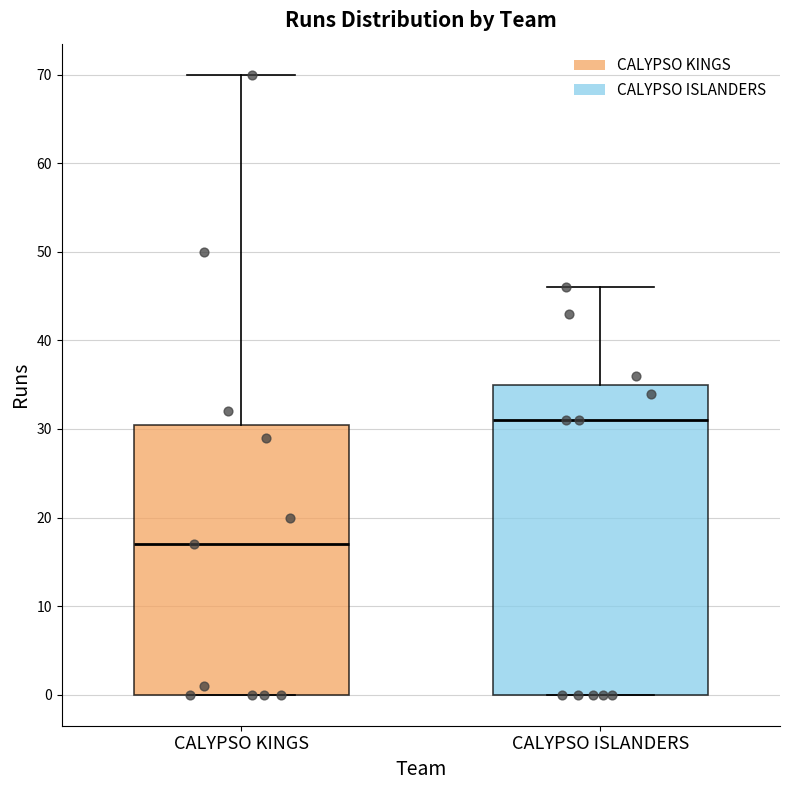

Where is the upper edge of the box for CALYPSO ISLANDERS on the y-axis? The values are not printed on the chart, so give them approximately, as read against the axis.

35